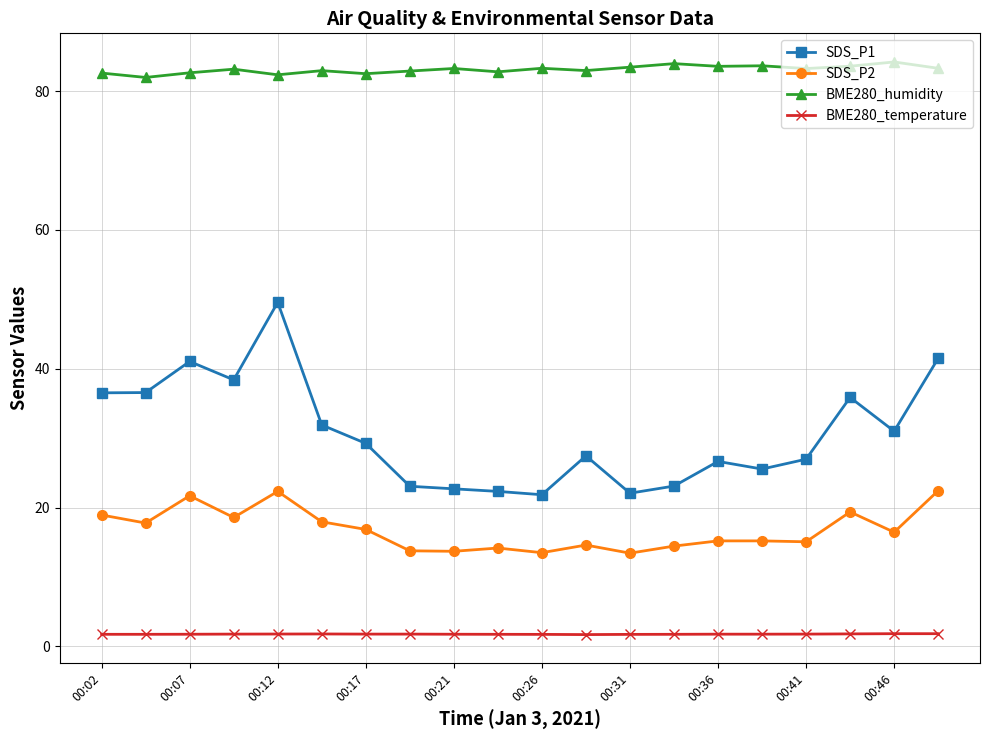

What is the difference between the maximum and second lowest values in the BME280_temperature series?

0.1